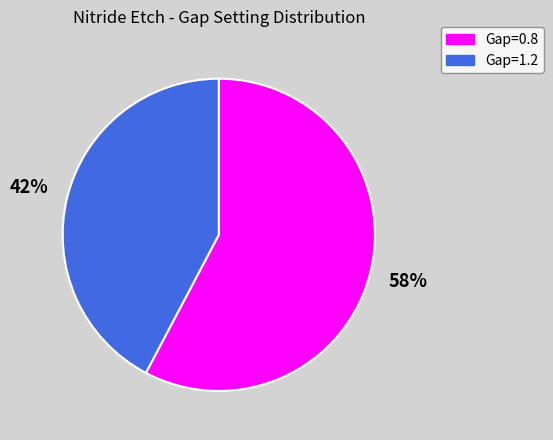

Which has a higher value, Gap=0.8 or Gap=1.2?

Gap=0.8